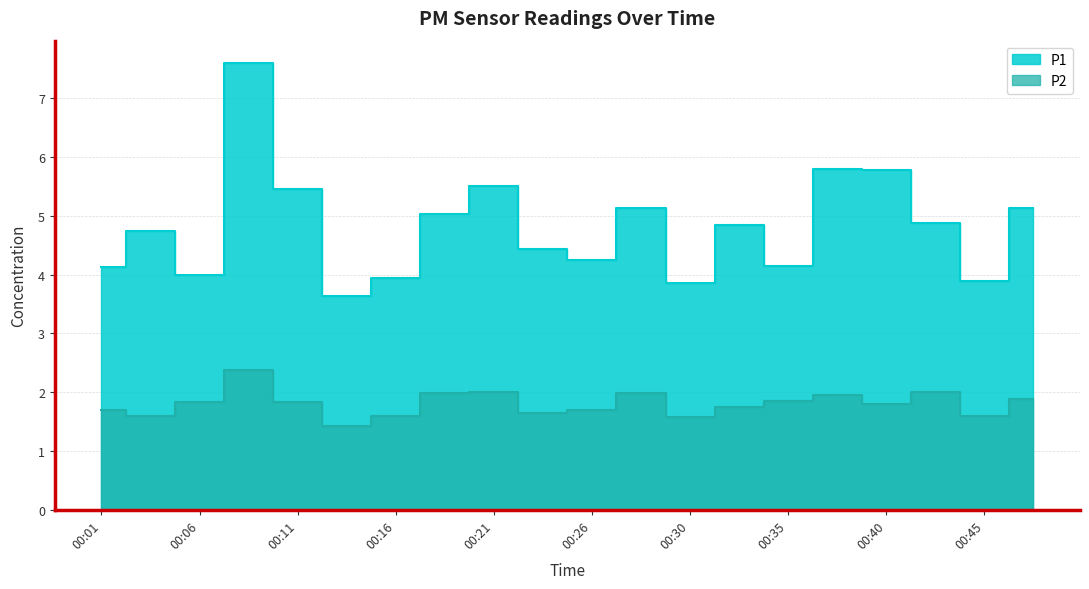

True or false: P2 and P1 cross at least once.

False